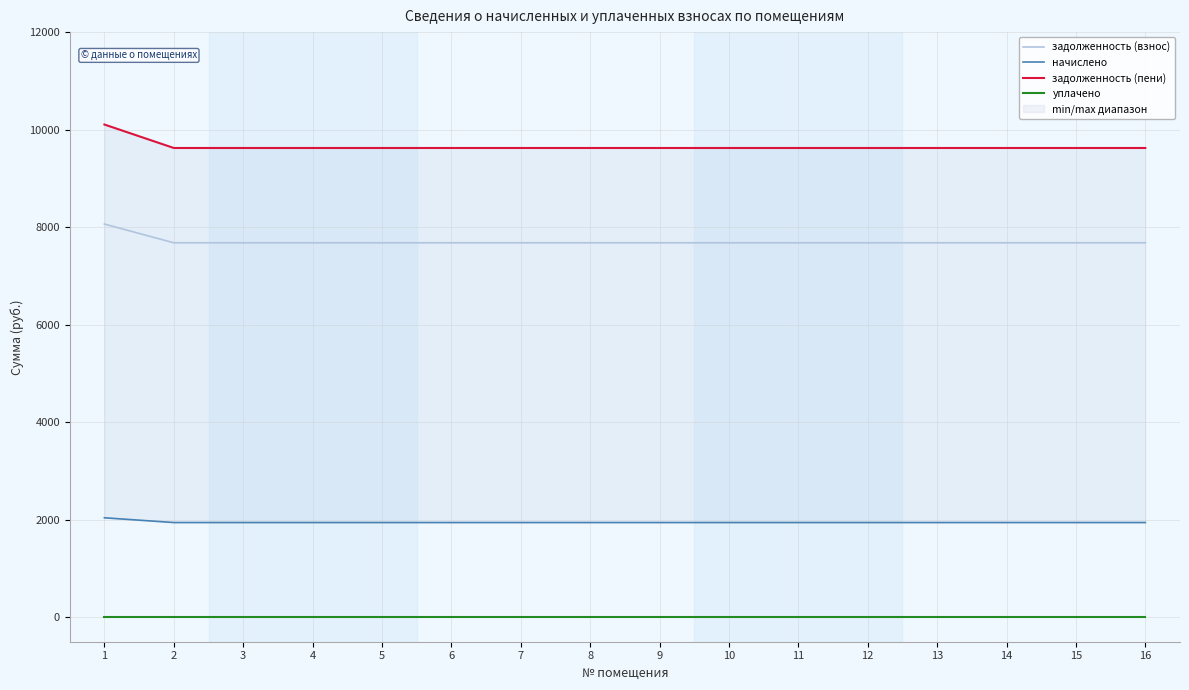

What are all the series names shown in the legend?

задолженность (взнос), начислено, задолженность (пени), уплачено